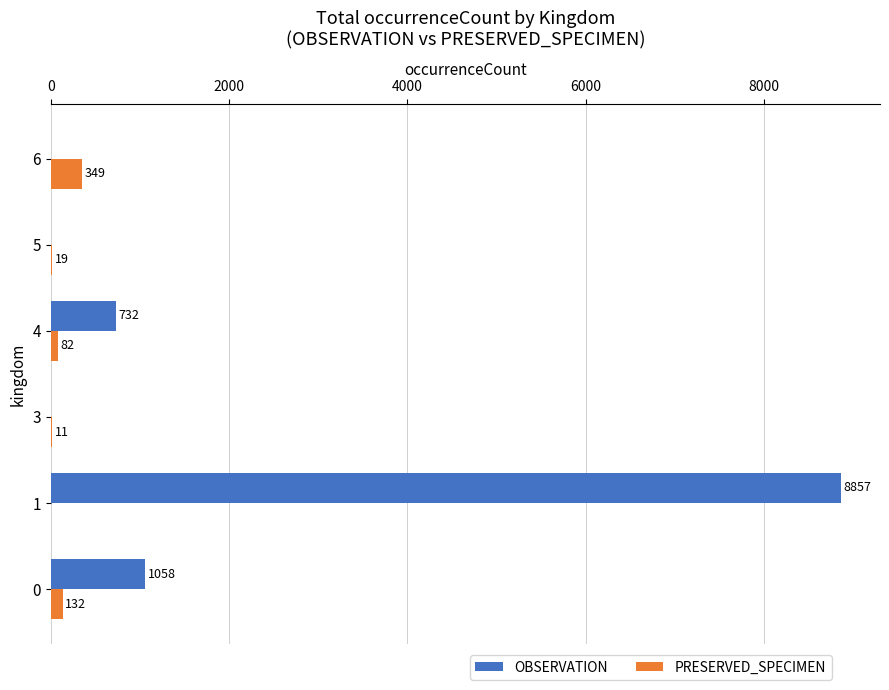

At which category is the sum across all series the highest?

1